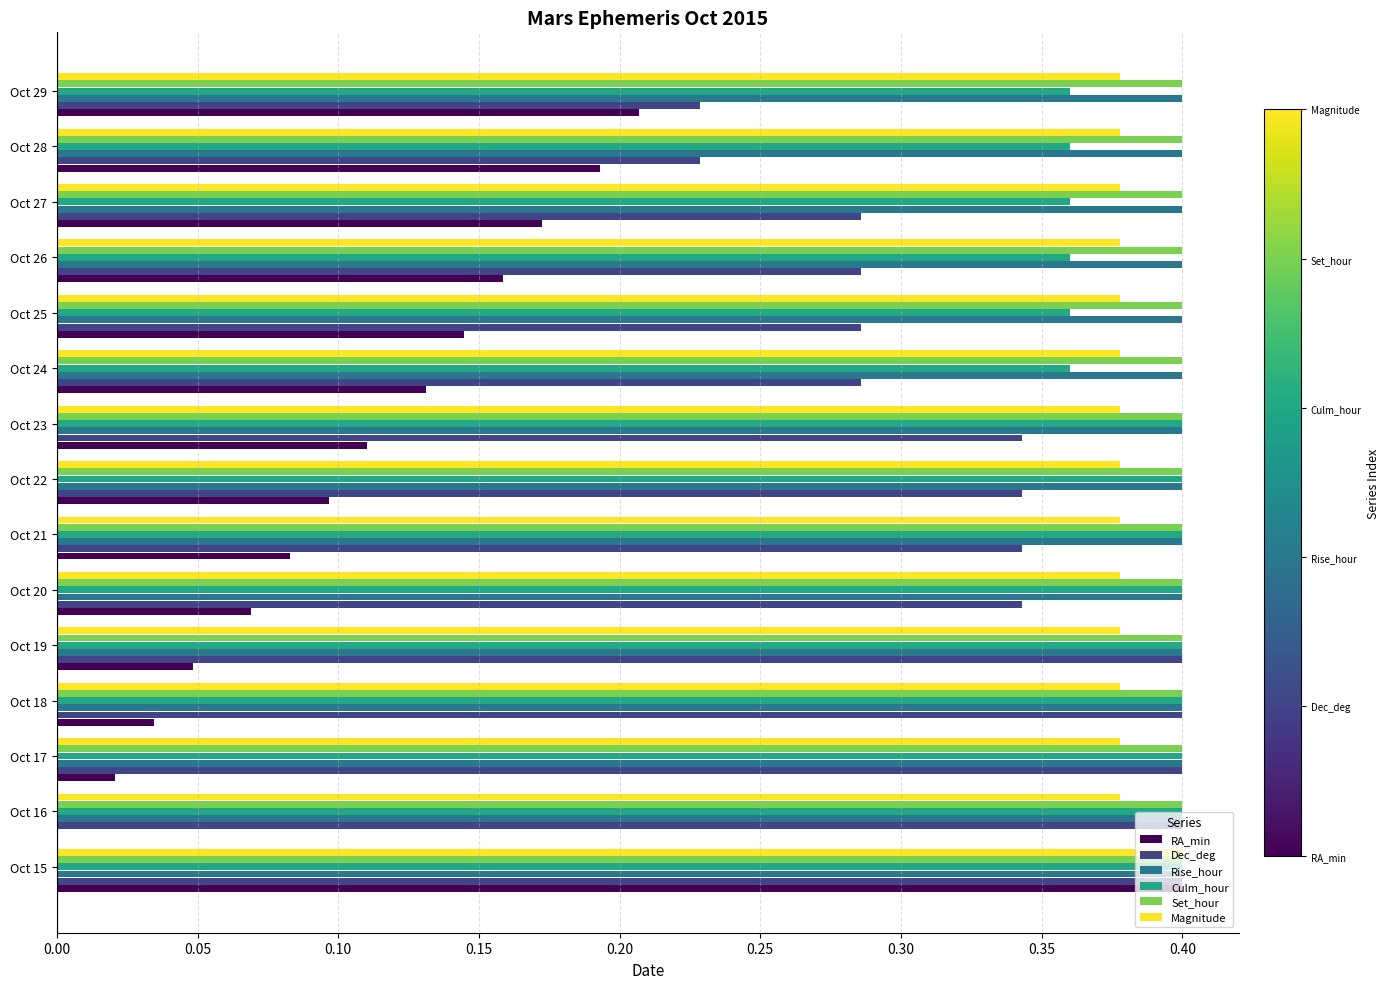

The value of Dec_deg at Oct 24 is 0.4. True or false?

False